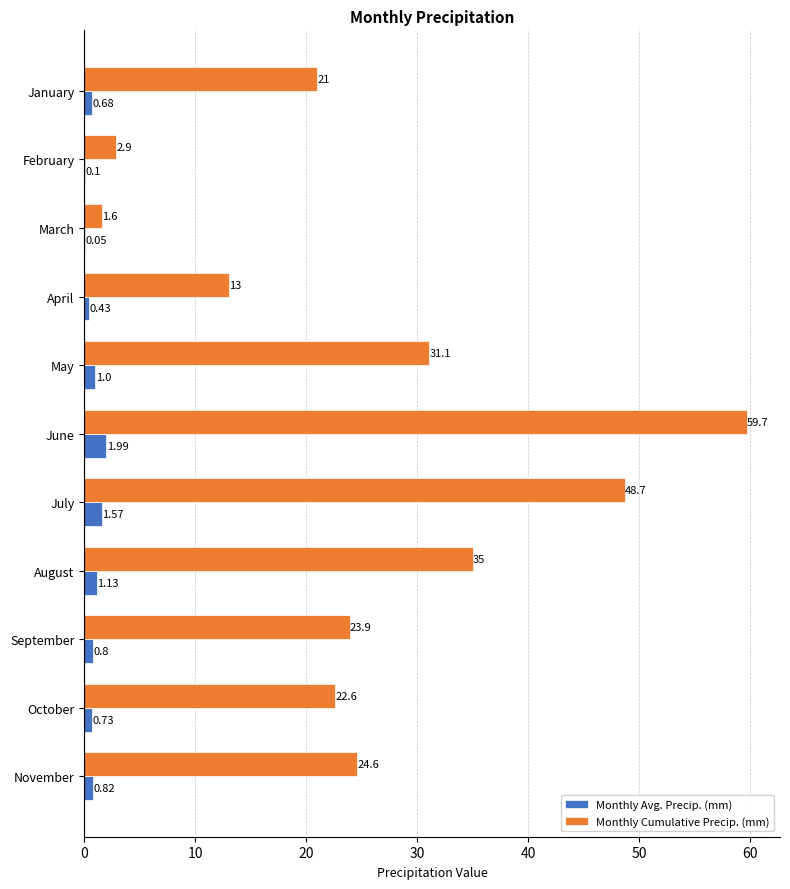

How many distinct data groups are displayed?

2